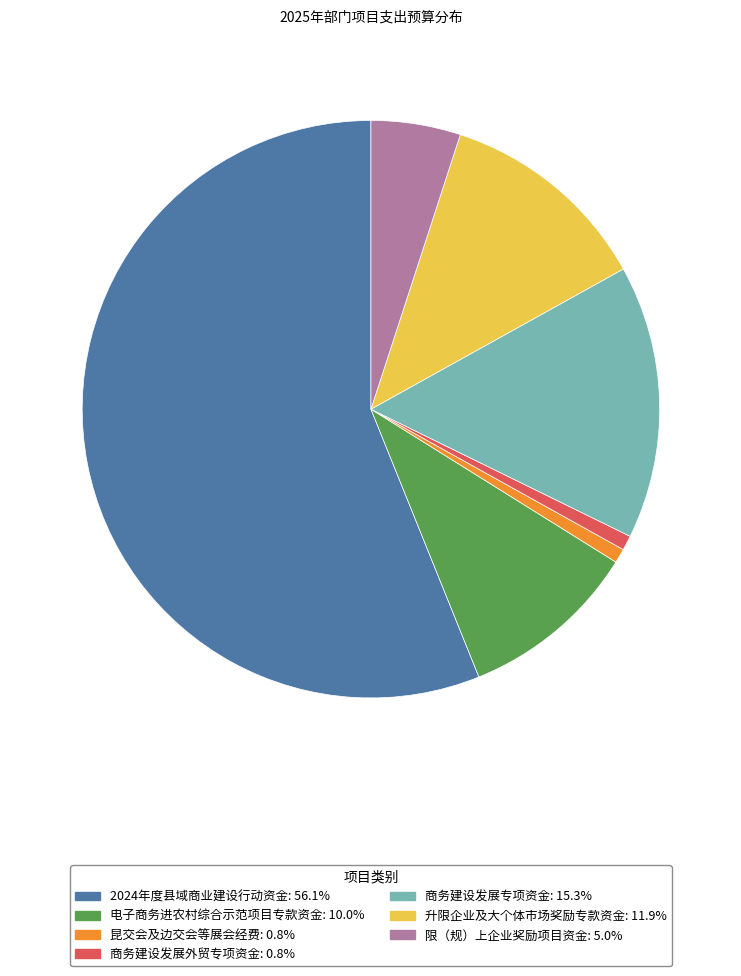

The 2024年度县域商业建设行动资金 slice represents 48% of the pie. True or false?

False